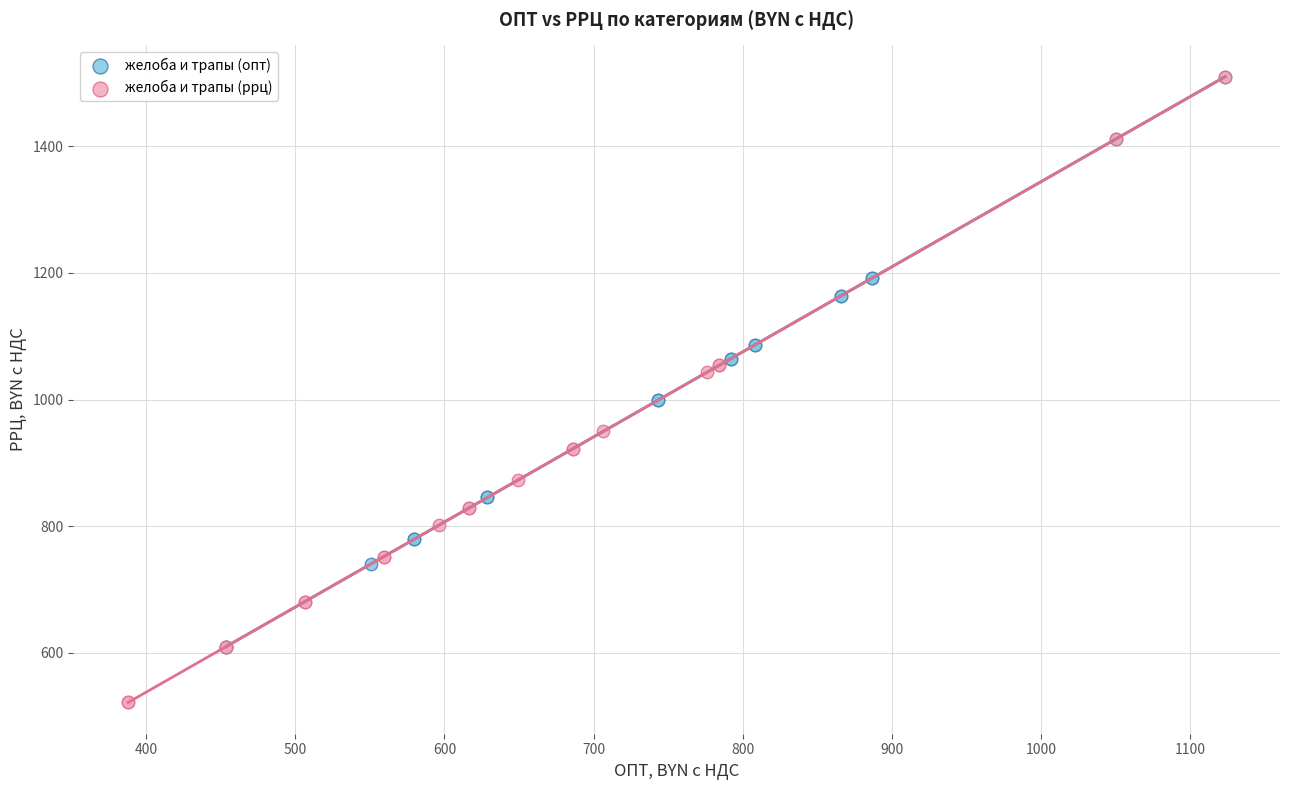

Which series has the widest spread of Y values?

желоба и трапы (ррц)